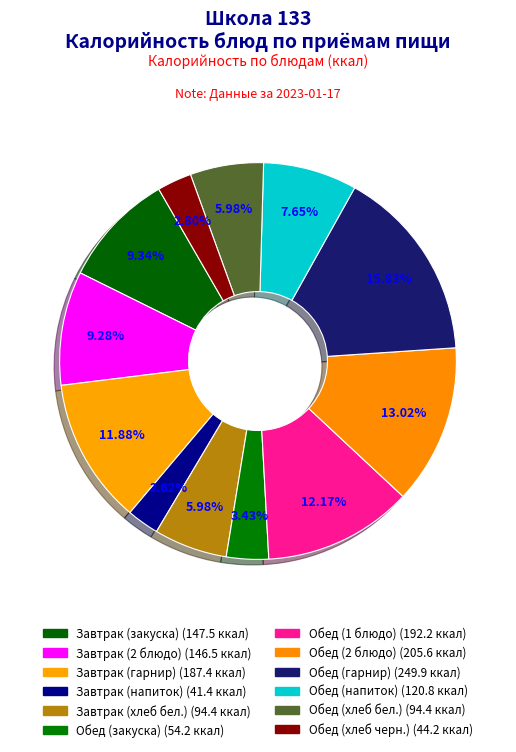

How many segments does this pie chart have?

12